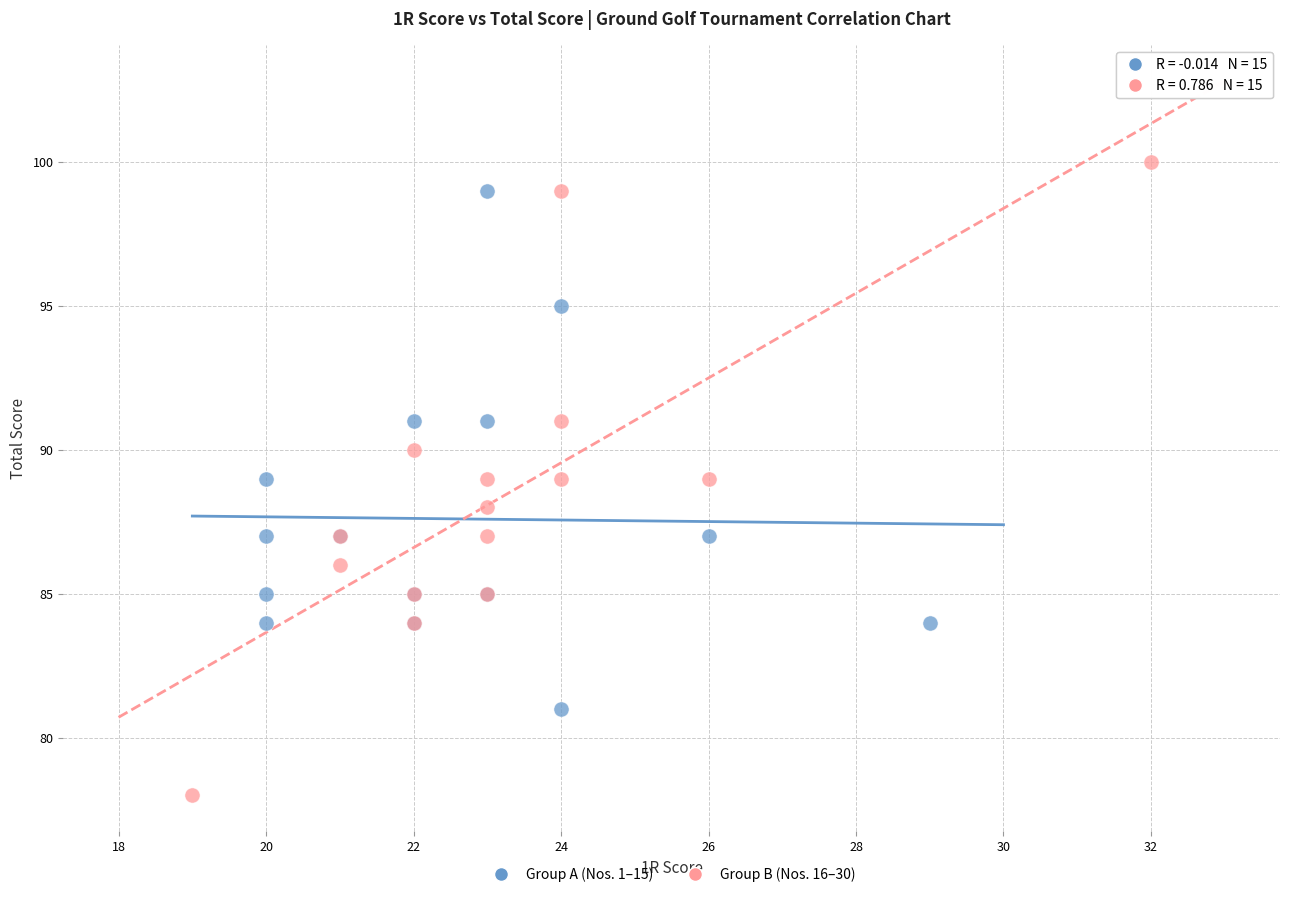

Which series reaches the maximum Y coordinate?

Group B (Nos. 16–30)